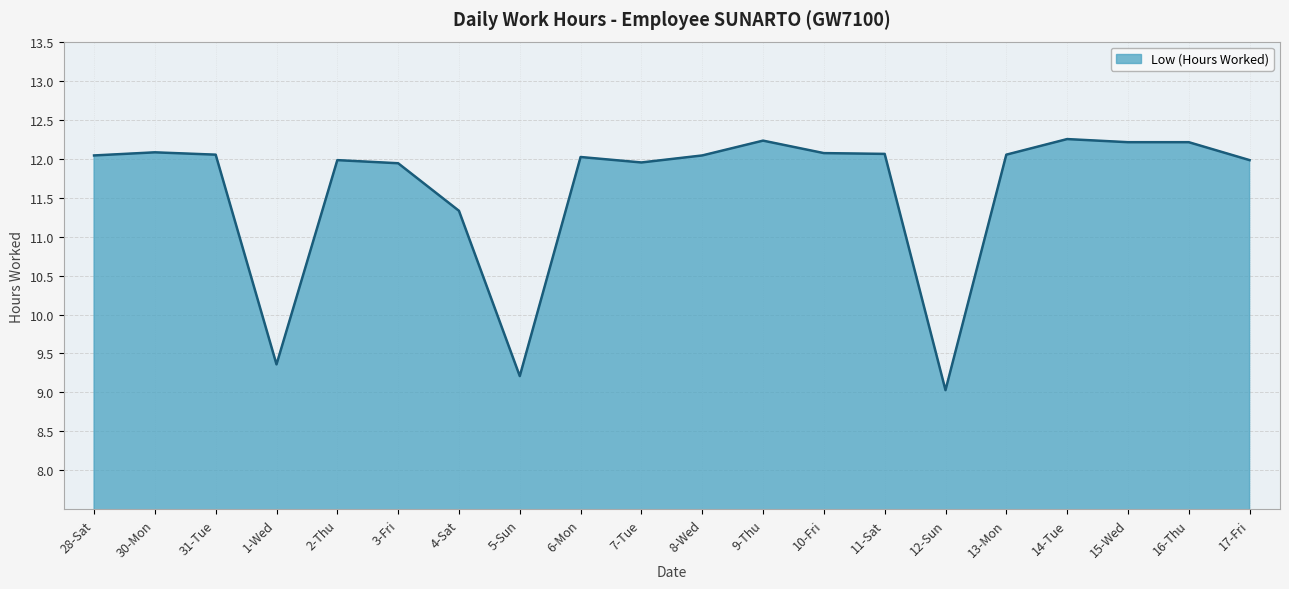

What is the sum of all values?

232.1